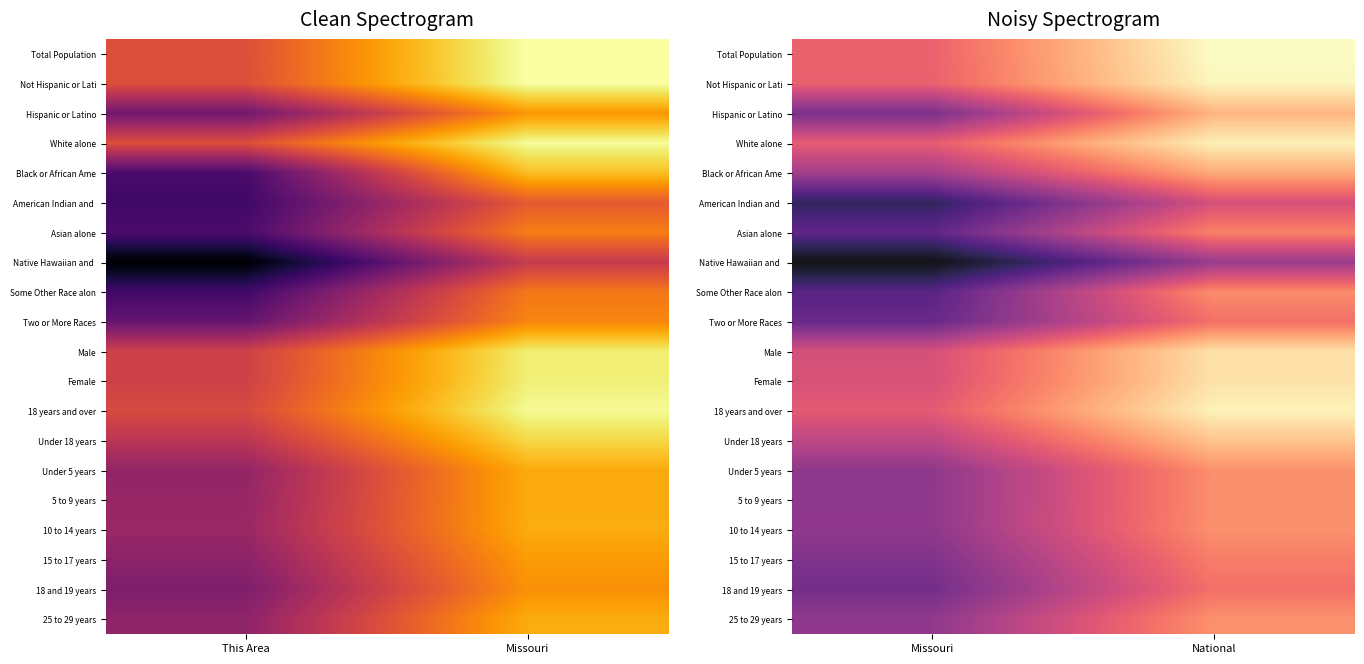

The Some Other Race alon series shows 16.8 at National. True or false?

True